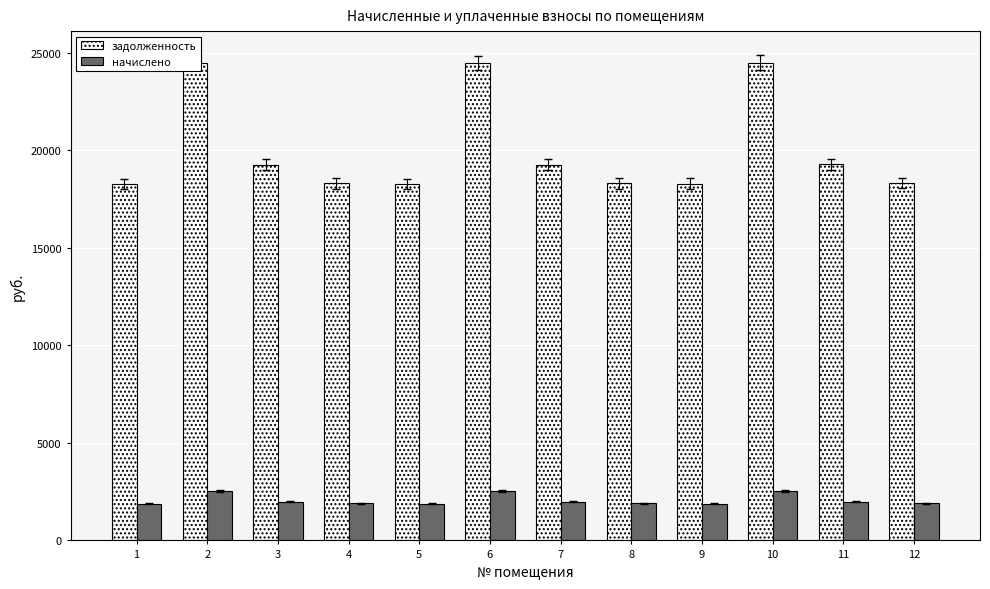

What is the difference between the начислено values at 6 and 9?

642.7